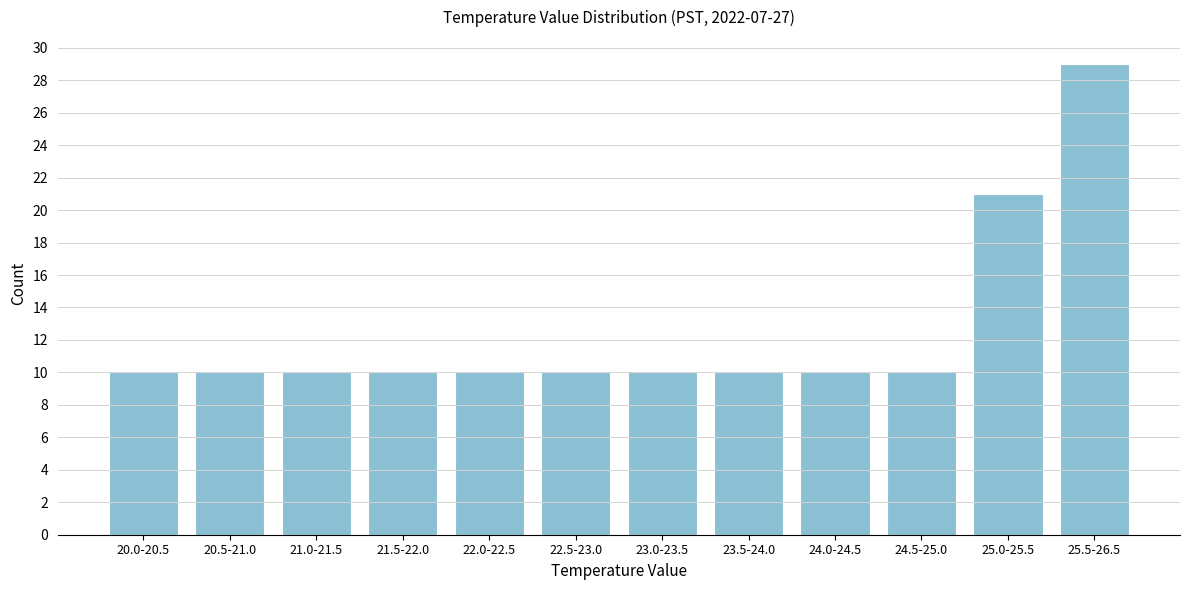

Reading left to right, what are all the values shown in this chart?

20.0-20.5=10	20.5-21.0=10	21.0-21.5=10	21.5-22.0=10	22.0-22.5=10	22.5-23.0=10	23.0-23.5=10	23.5-24.0=10	24.0-24.5=10	24.5-25.0=10	25.0-25.5=21	25.5-26.5=29